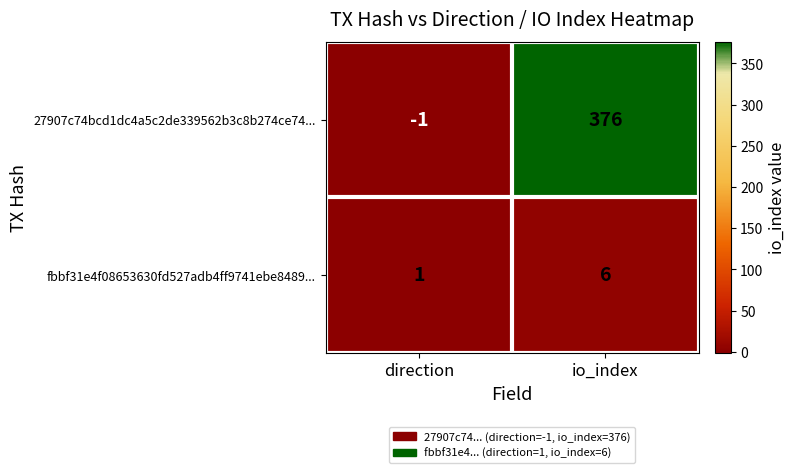

At which label is fbbf31e4f08653630fd527adb4ff9741ebe8489... closest to 3?

direction